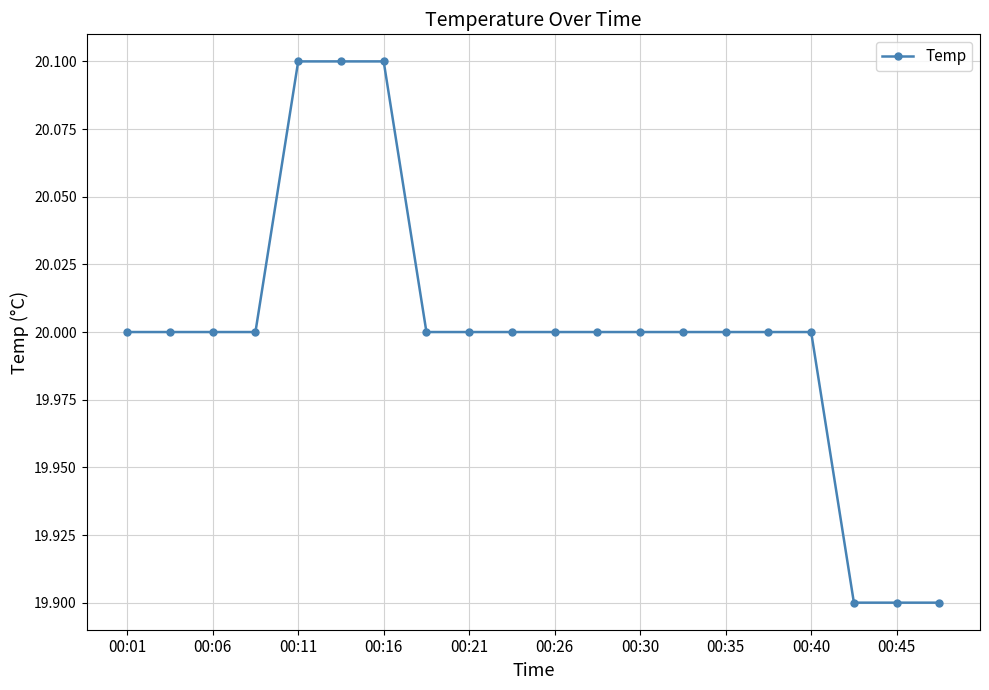

What is the sum of all values?

400.0